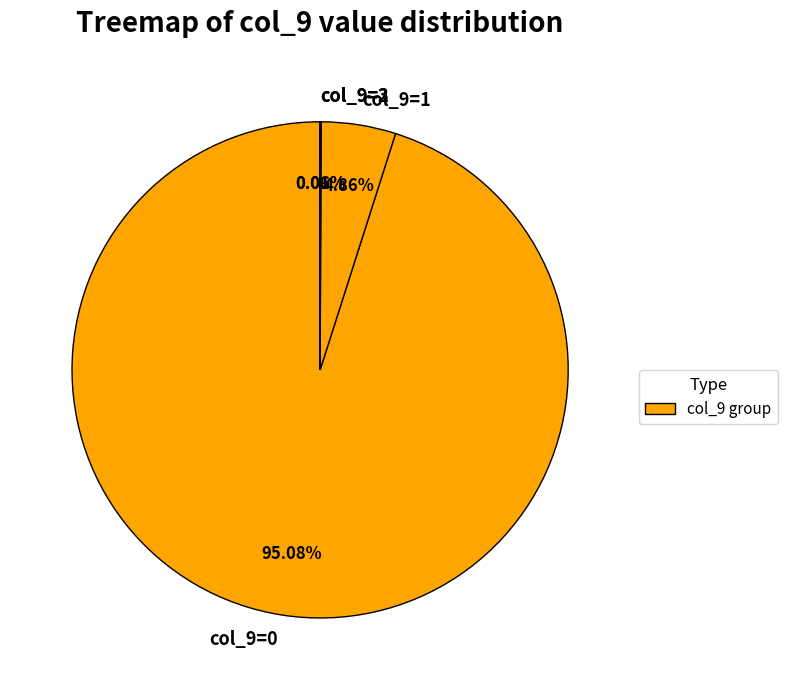

How many segments does this pie chart have?

4